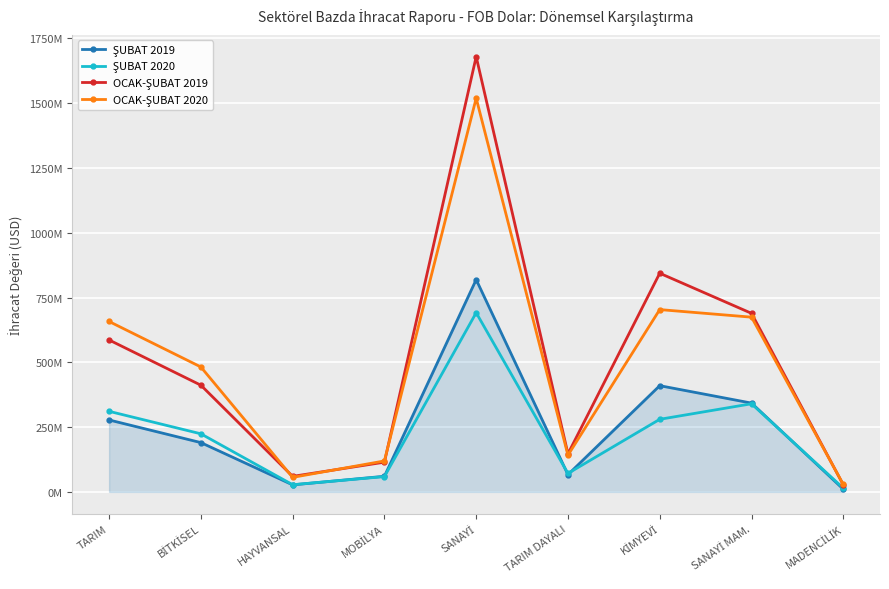

What position from the left is TARIM?

1